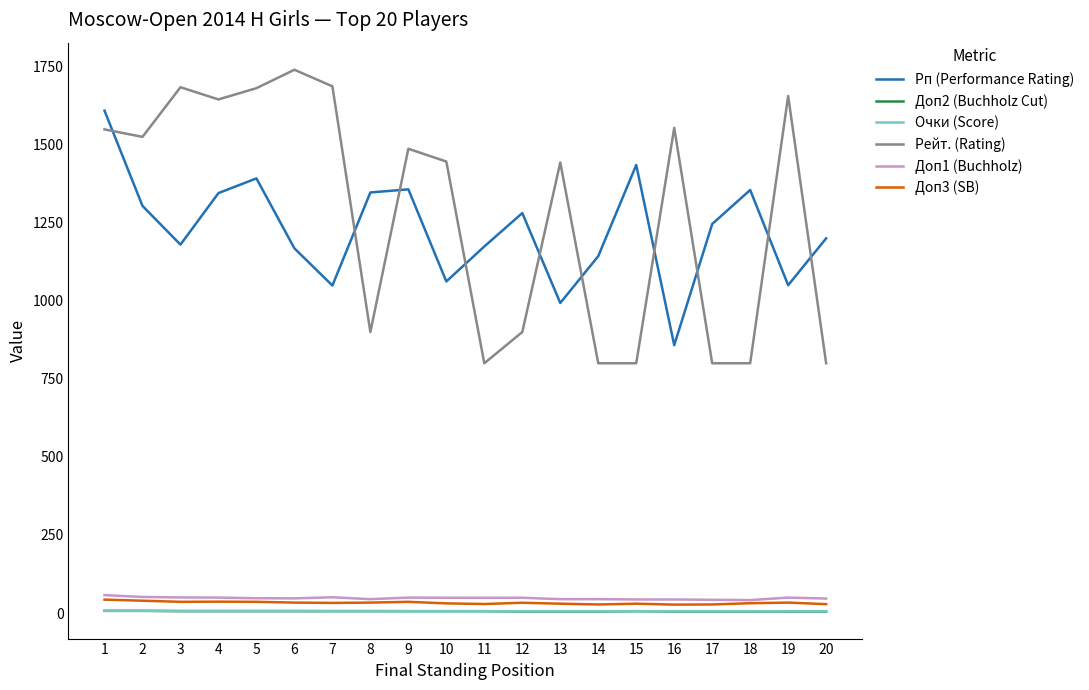

Which series changed the most between 12 and 13?

Рейт. (Rating)